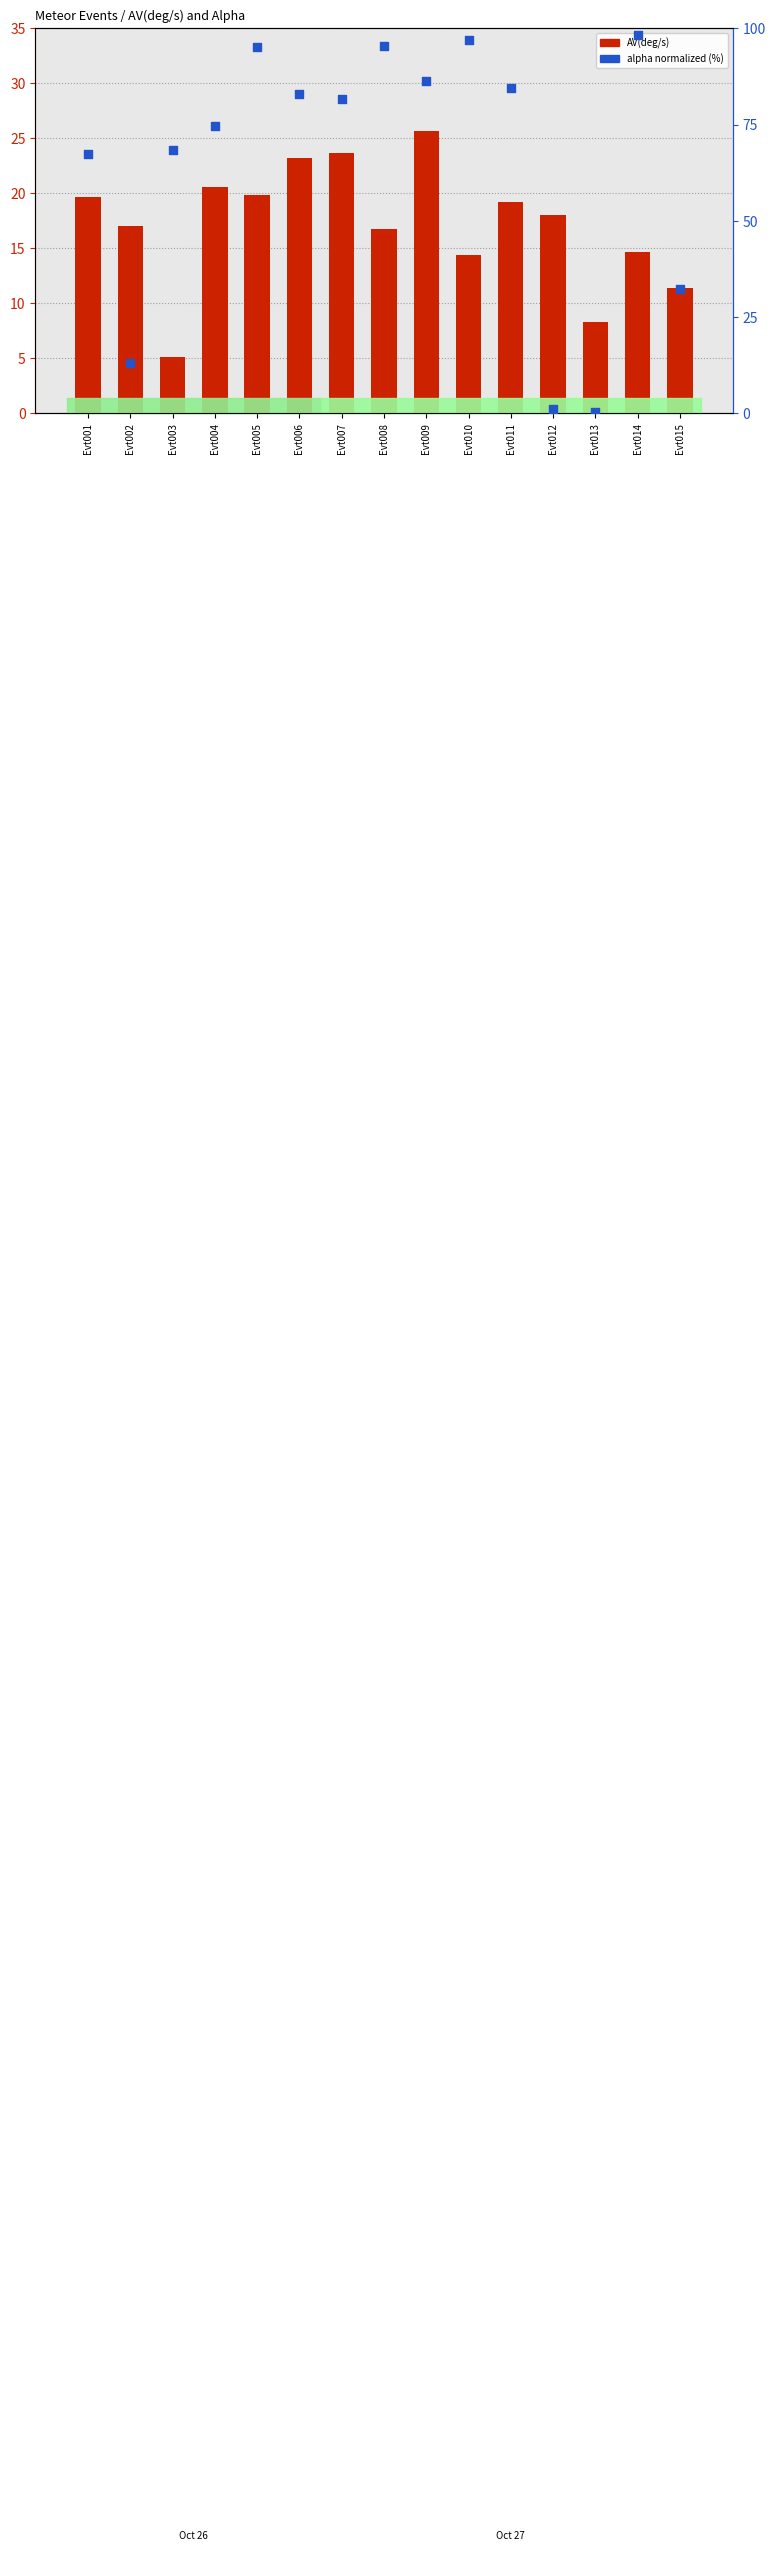

Which series reaches the maximum Y coordinate?

alpha % (norm)